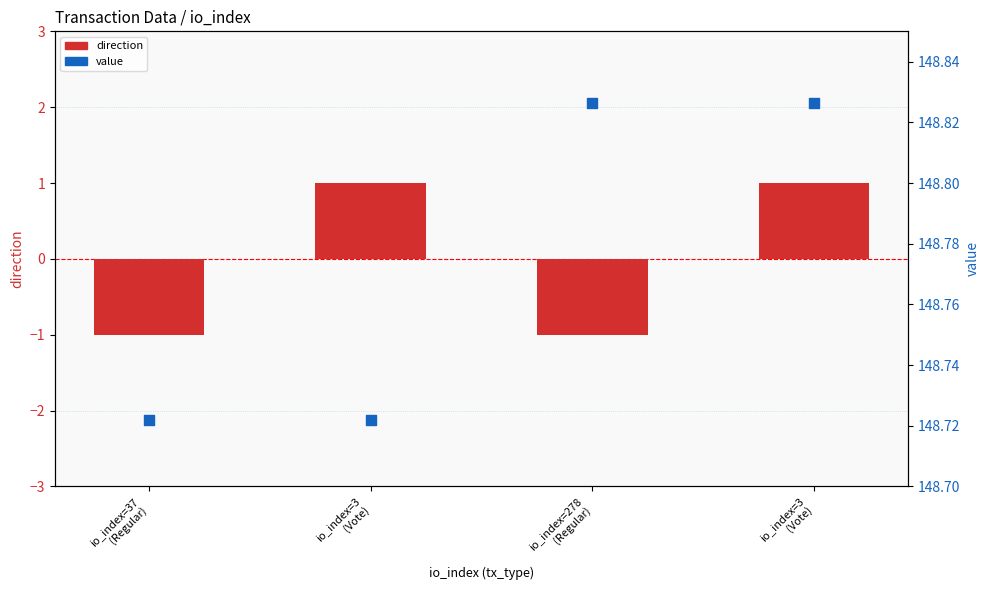

At which category is the sum across all series the highest?

io_index=3
(Vote)